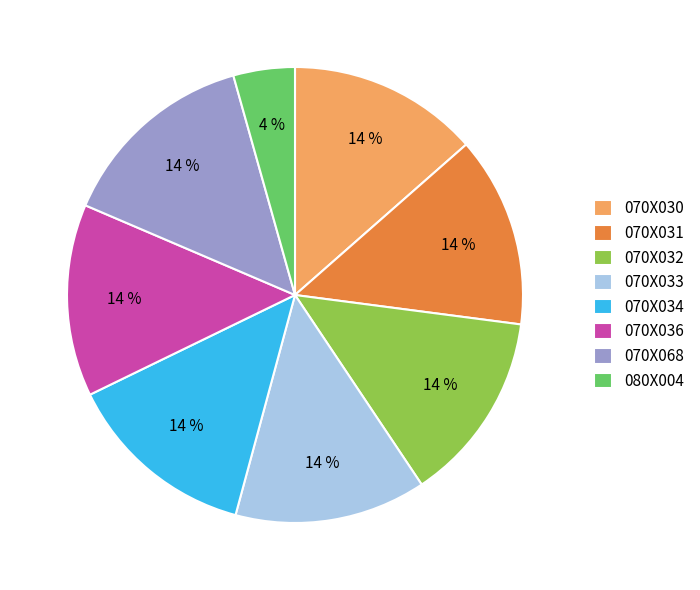

Is 070X036 the majority of the pie?

No